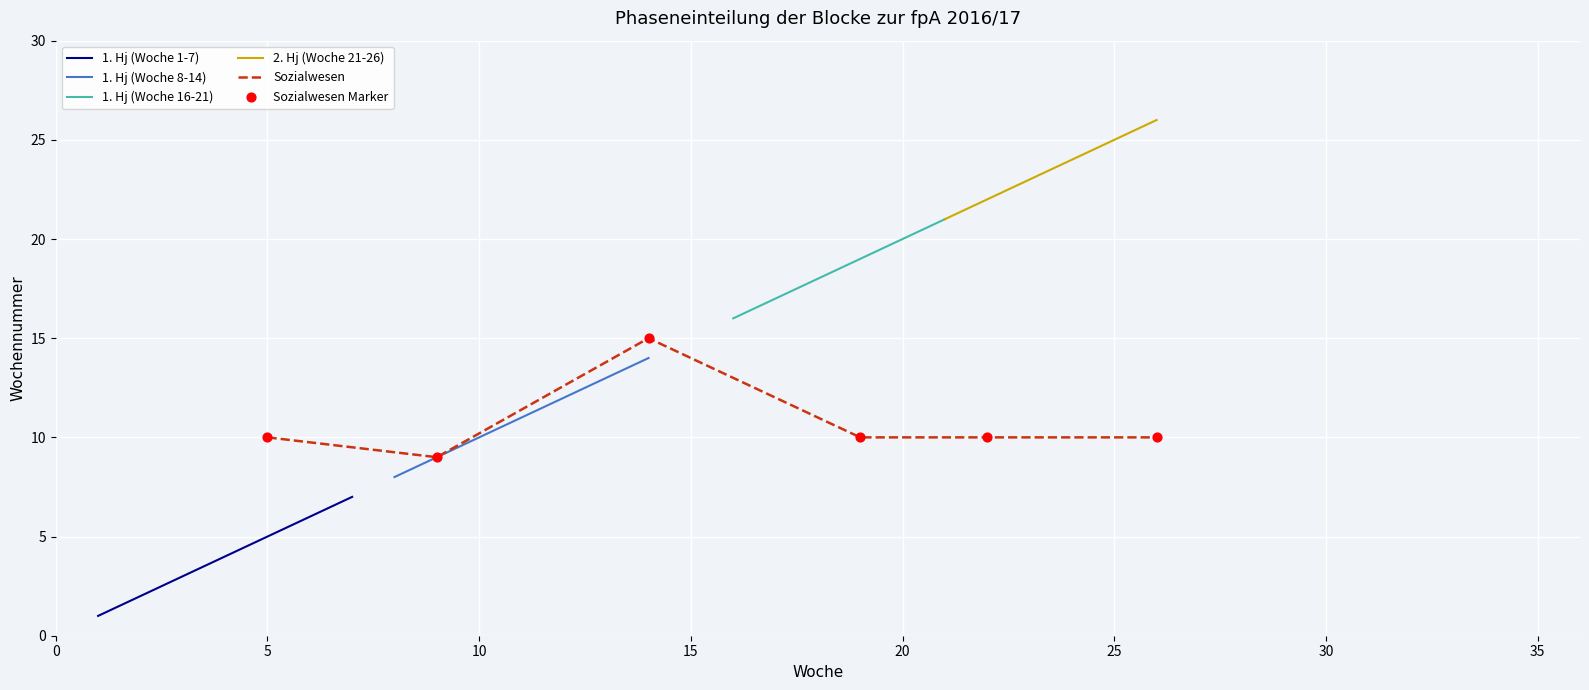

Is the value of 2. Hj (weeks 22-26) at 5 greater than the value of 1. Hj (weeks 16-21) at 5?

Yes